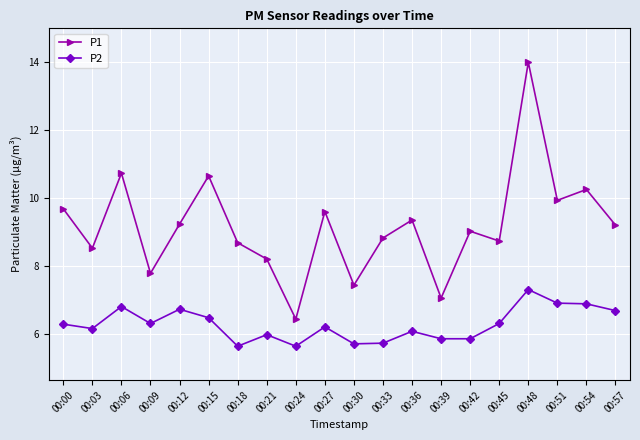

In P1, how many points are lower than both neighbors (excluding endpoints)?

7